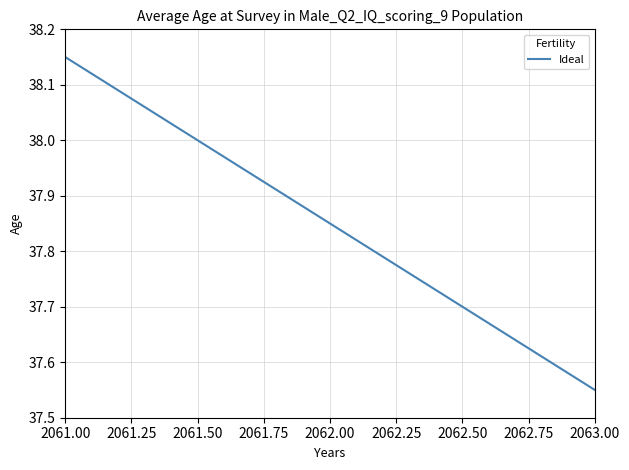

What is the difference between the maximum and minimum values?

0.6